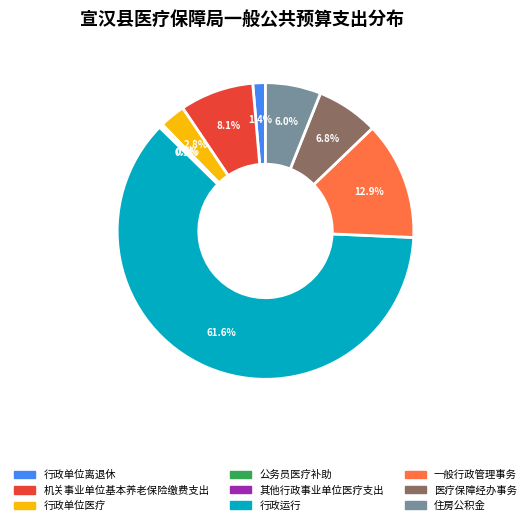

To the nearest percent, what percentage of the pie is 住房公积金?

6%